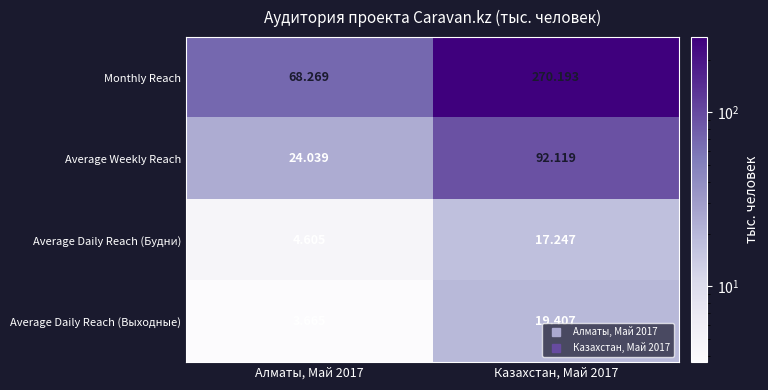

How many data points does each series have?

2